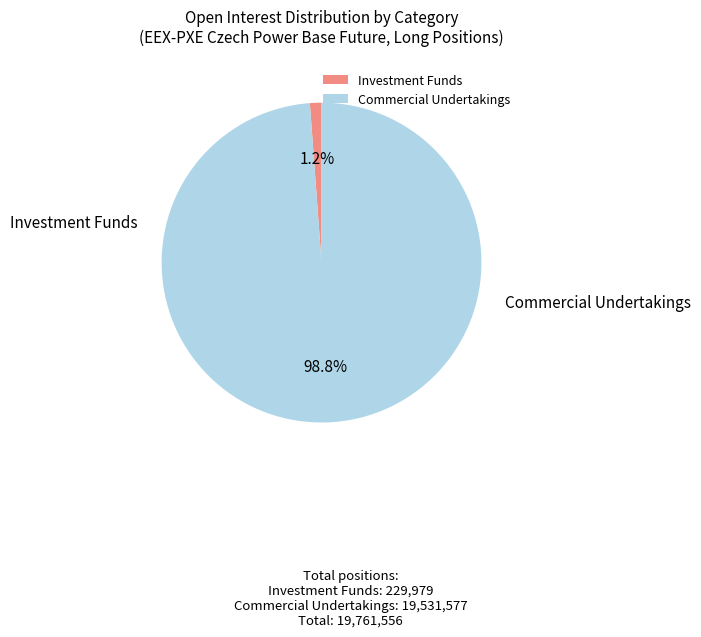

How many segments does this pie chart have?

2